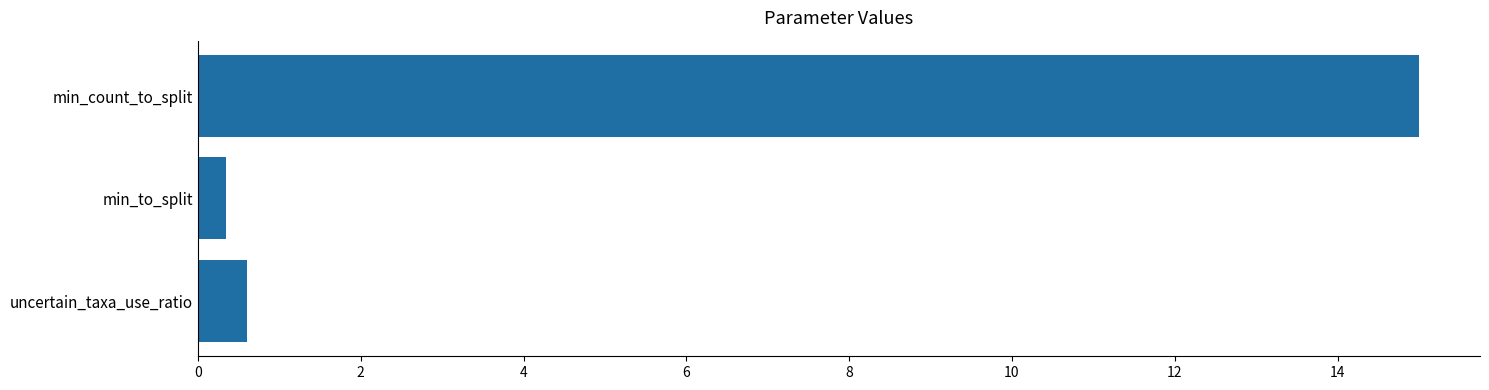

Rank the categories by value from lowest to highest.

min_to_split, uncertain_taxa_use_ratio, min_count_to_split